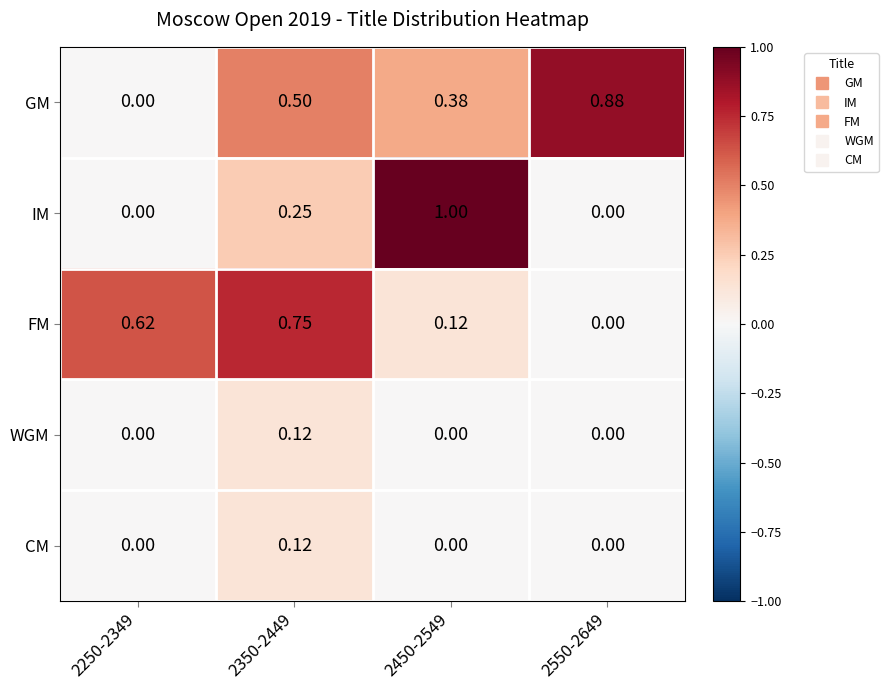

Which series changed the most between 2250-2349 and 2550-2649?

GM